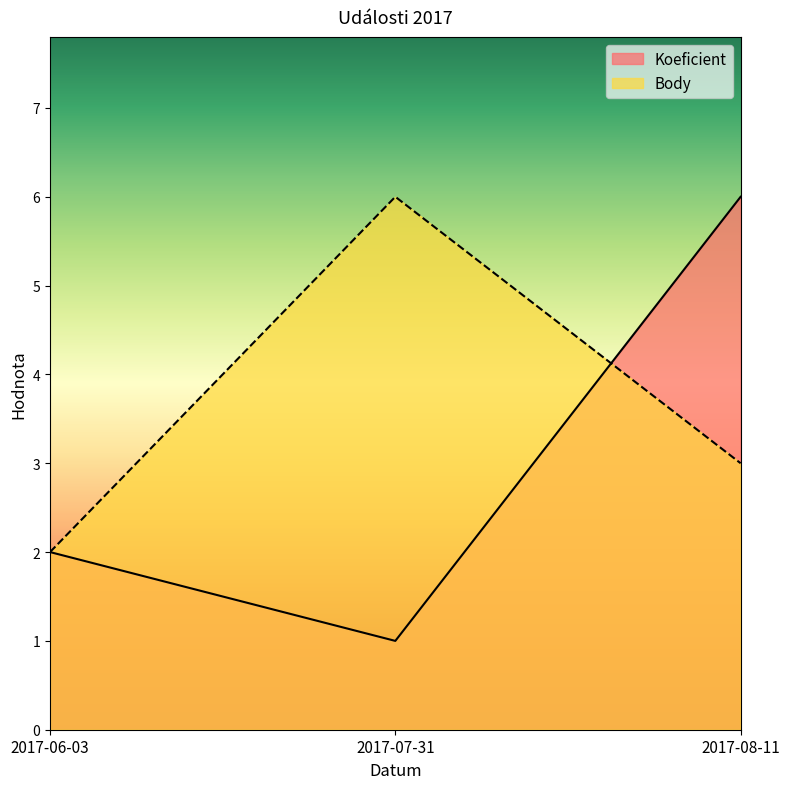

At which label does Body reach its minimum?

2017-06-03